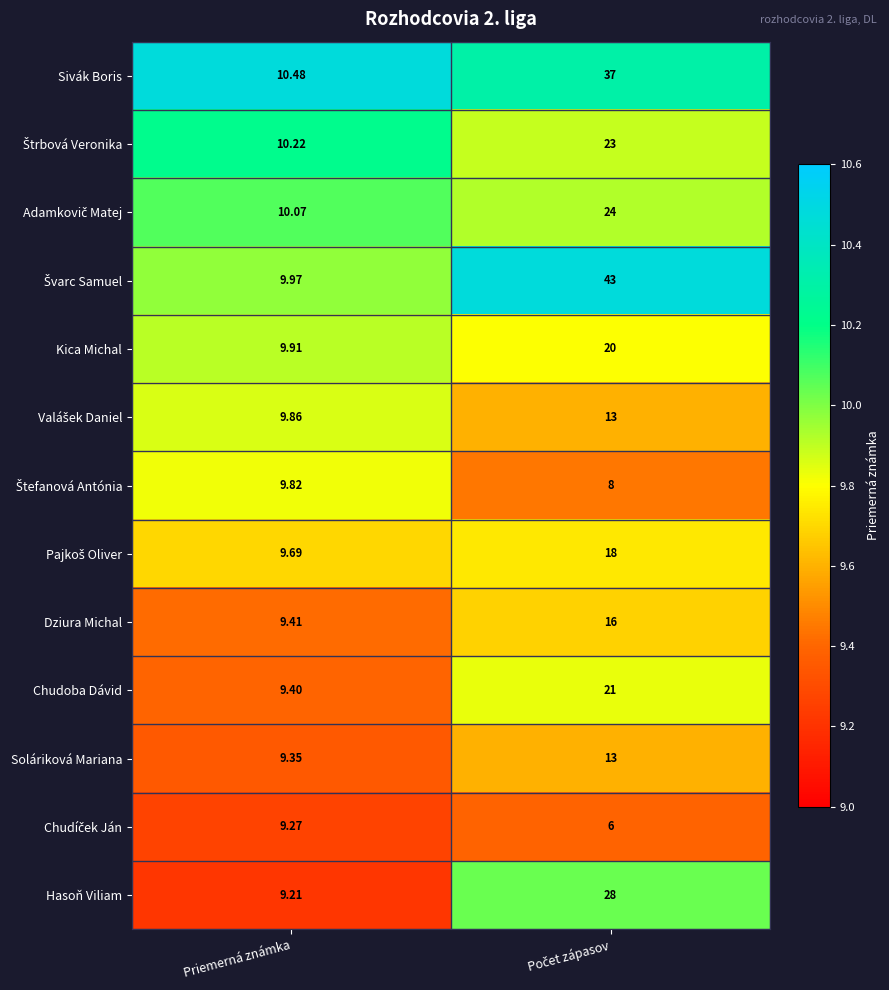

Is the value of Hasoň Viliam at Priemerná známka greater than the value of Chudoba Dávid at Priemerná známka?

No